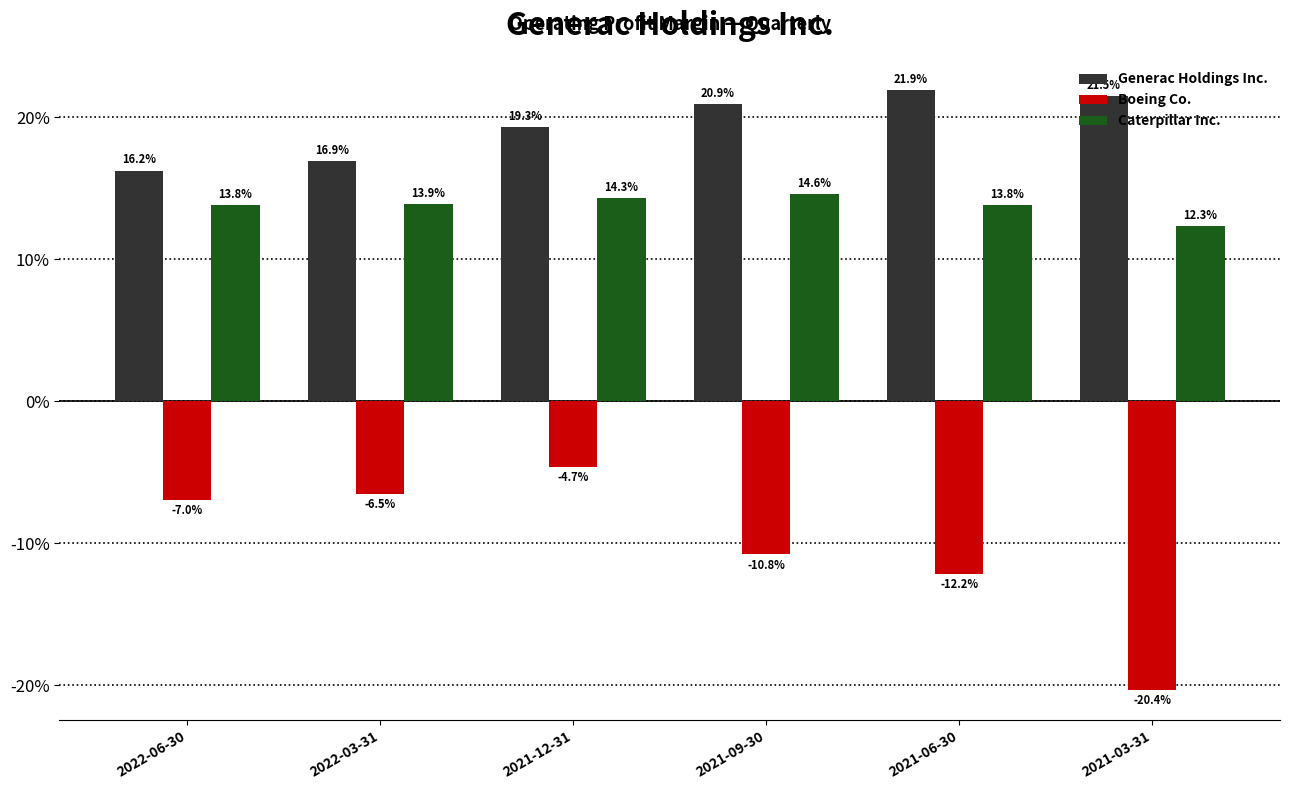

What is the label of the 6th bar from the right?

2022-06-30